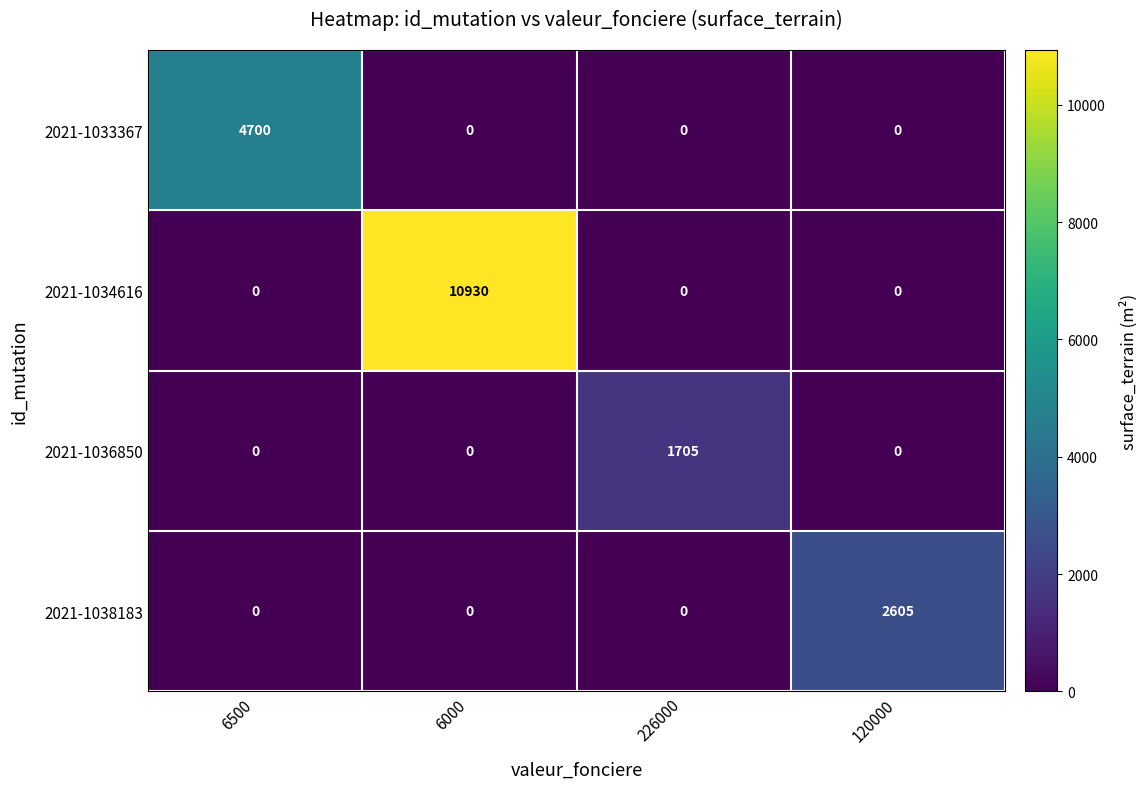

What is the average value of the 2021-1038183 series?

651